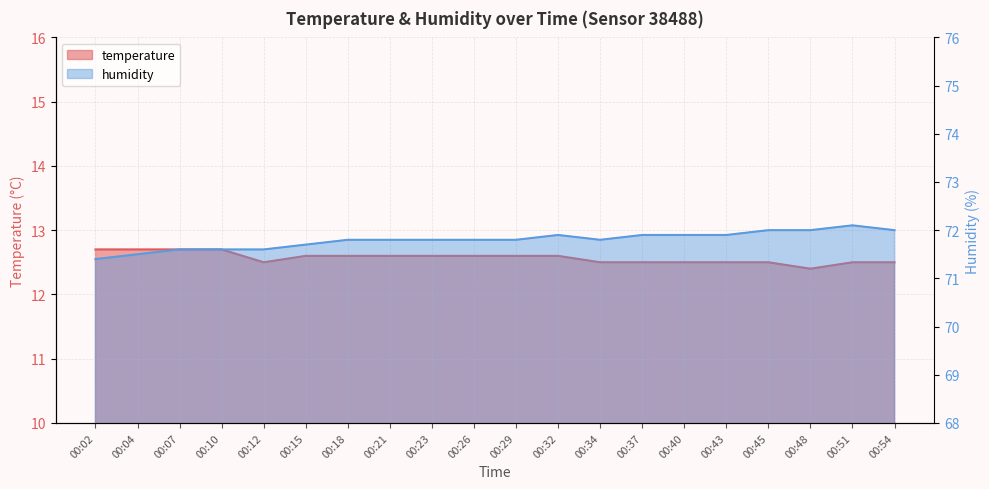

Reading left to right, transcribe all the data shown in this chart.

temperature: 12.7	12.7	12.7	12.7	12.5	12.6	12.6	12.6	12.6	12.6	12.6	12.6	12.5	12.5	12.5	12.5	12.5	12.4	12.5	12.5
humidity: 71.4	71.5	71.6	71.6	71.6	71.7	71.8	71.8	71.8	71.8	71.8	71.9	71.8	71.9	71.9	71.9	72.0	72.0	72.1	72.0